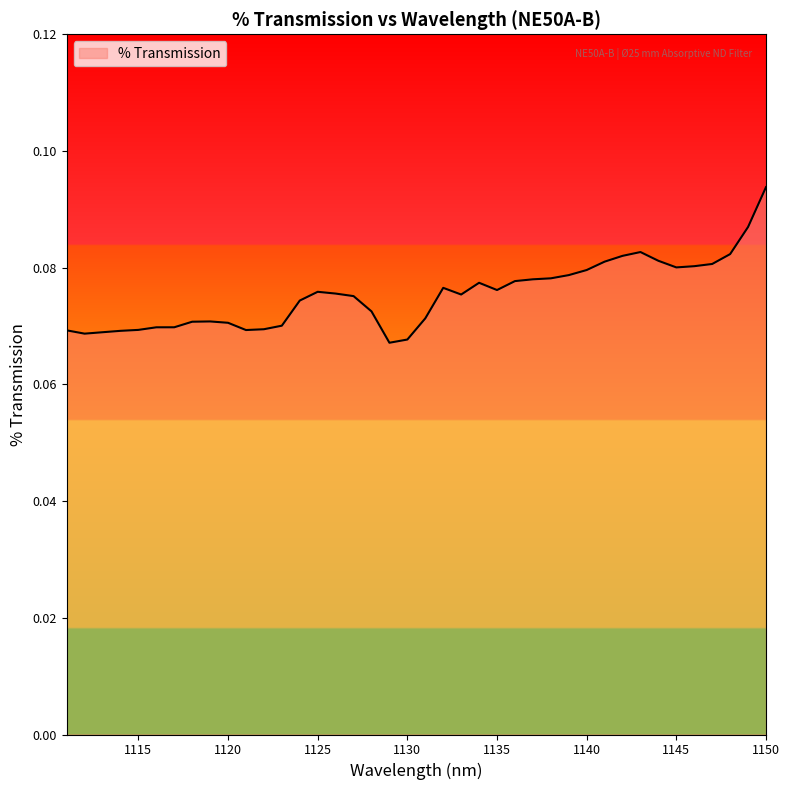

Rank the categories by value from lowest to highest.

1129, 1130, 1112, 1113, 1114, 1111, 1121, 1115, 1122, 1116, 1117, 1123, 1120, 1118, 1119, 1131, 1128, 1124, 1127, 1133, 1126, 1125, 1135, 1132, 1134, 1136, 1137, 1138, 1139, 1140, 1145, 1146, 1147, 1141, 1144, 1142, 1148, 1143, 1149, 1150